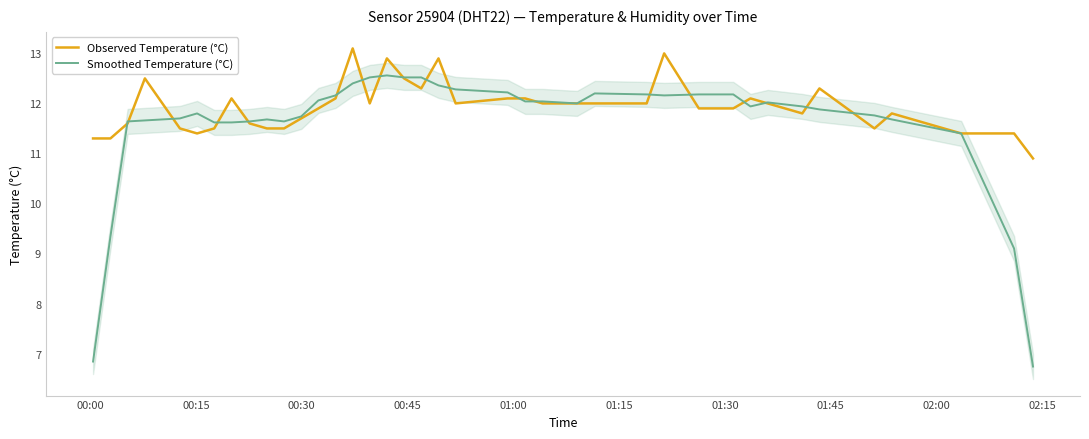

What is the difference between the second highest and second lowest values in the Observed Temperature (°C) series?

1.7